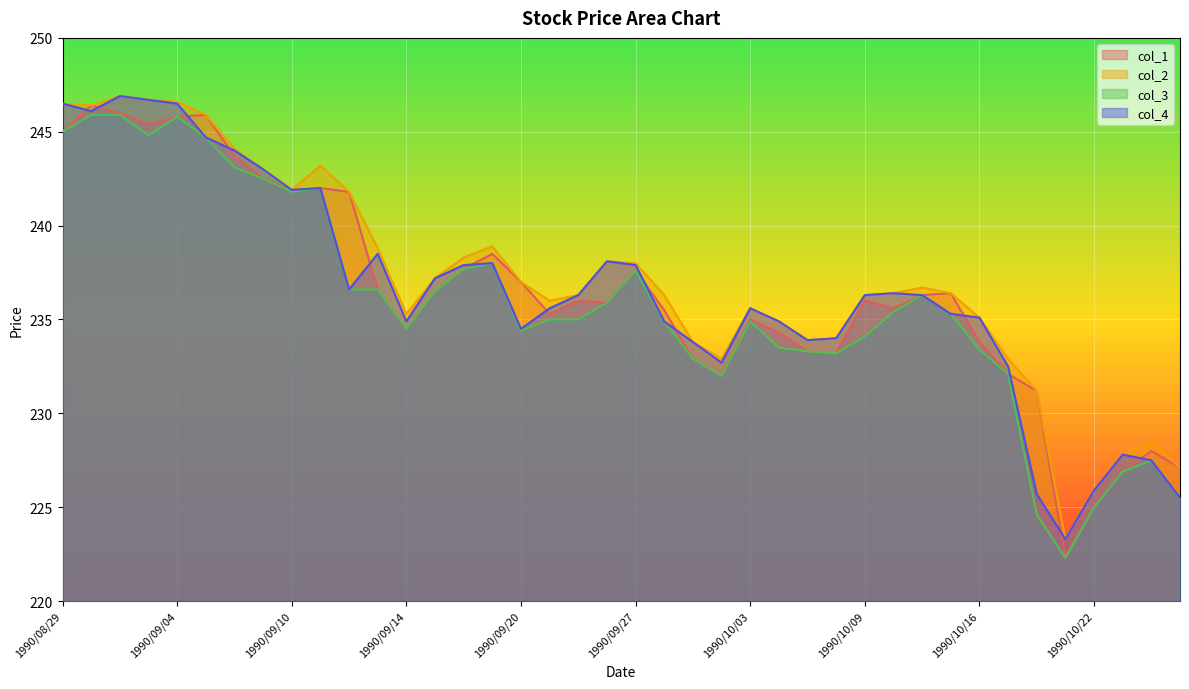

List the labels in order of col_3 value, smallest first.

1990/10/19, 1990/10/18, 1990/10/22, 1990/10/25, 1990/10/23, 1990/10/24, 1990/10/02, 1990/10/17, 1990/10/01, 1990/10/08, 1990/10/05, 1990/10/16, 1990/10/04, 1990/10/09, 1990/09/20, 1990/09/14, 1990/09/28, 1990/10/03, 1990/09/21, 1990/09/25, 1990/10/15, 1990/10/11, 1990/09/26, 1990/10/12, 1990/09/17, 1990/09/12, 1990/09/13, 1990/09/27, 1990/09/18, 1990/09/19, 1990/09/10, 1990/09/11, 1990/09/07, 1990/09/06, 1990/09/05, 1990/09/03, 1990/08/29, 1990/09/04, 1990/08/30, 1990/08/31